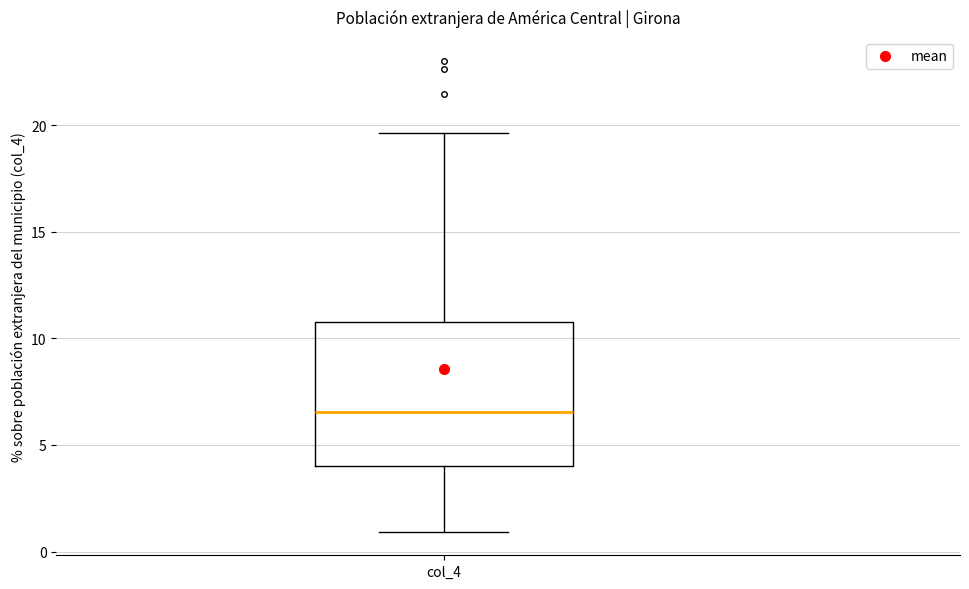

Where does the lower whisker of the box for col_4 end on the y-axis? The values are not printed on the chart, so give them approximately, as read against the axis.

1.0